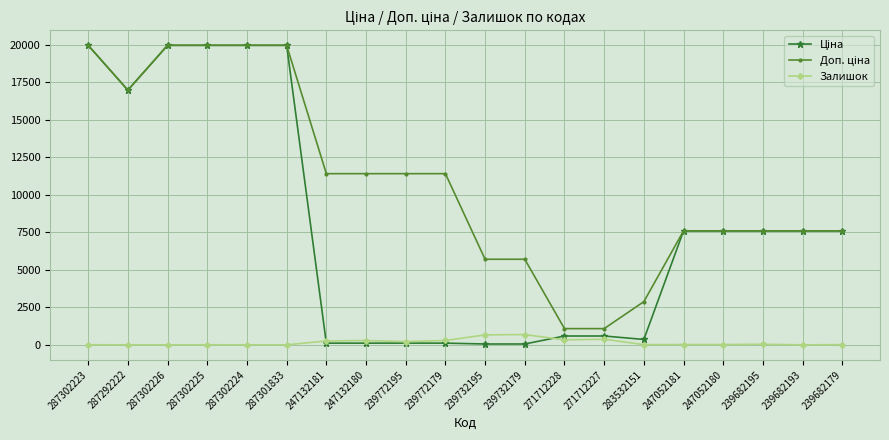

What is the maximum value shown in the chart?

19964.2